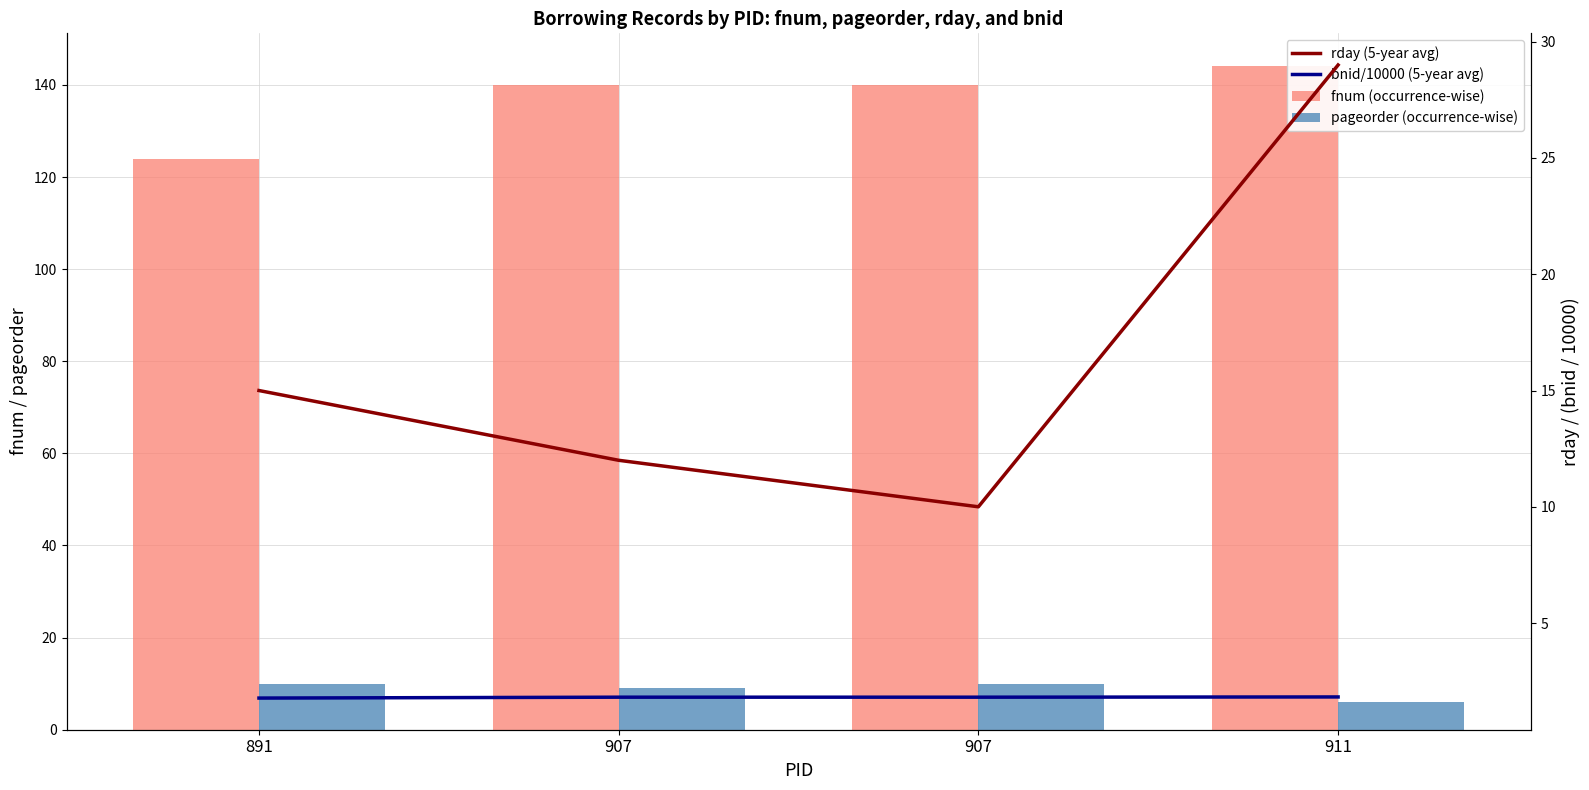

At which category is the sum across all series the highest?

911